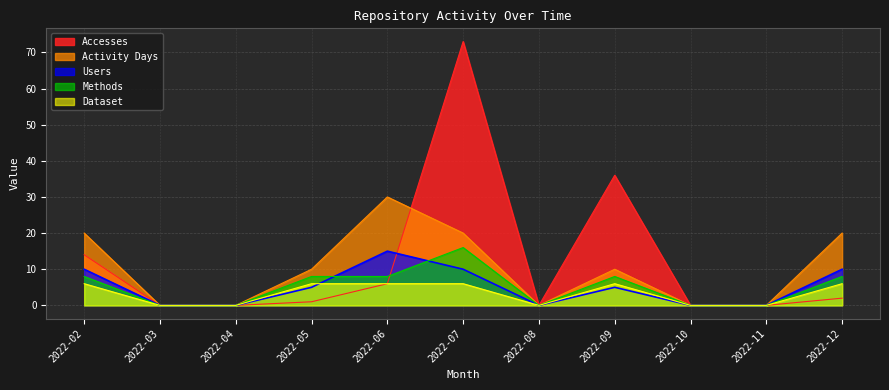

Reading left to right, list all the values displayed in this chart.

Accesses: 14	0	0	1	6	73	0	36	0	0	2
Activity Days: 20	0	0	10	30	20	0	10	0	0	20
Users: 10	0	0	5	15	10	0	5	0	0	10
Methods: 8	0	0	8	8	16	0	8	0	0	8
Dataset: 6	0	0	6	6	6	0	6	0	0	6